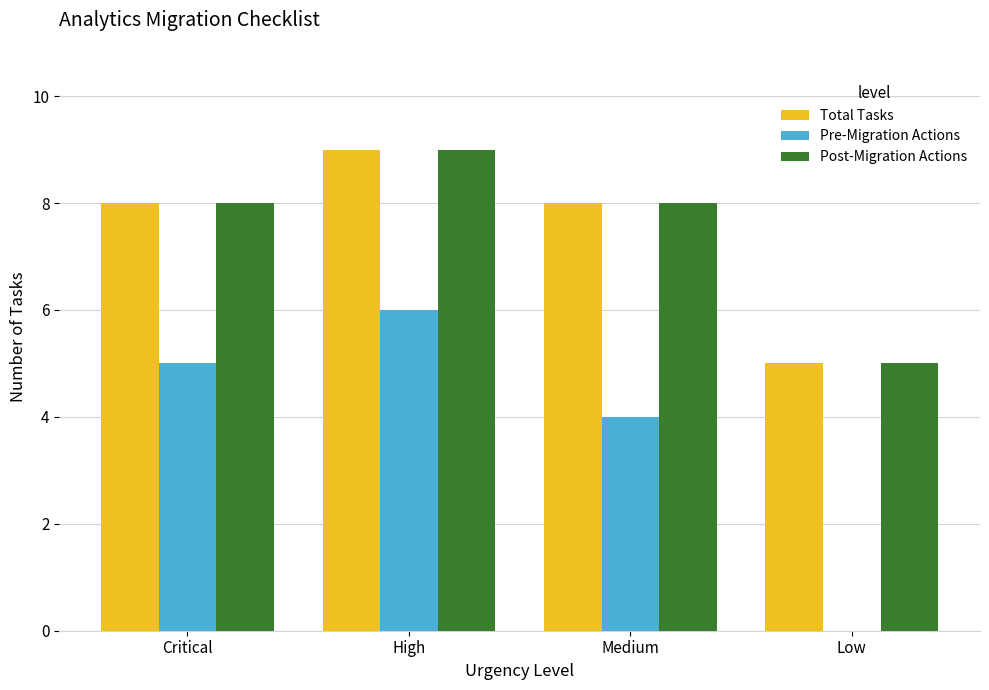

What value does the Post-Migration Actions series have at Low?

5